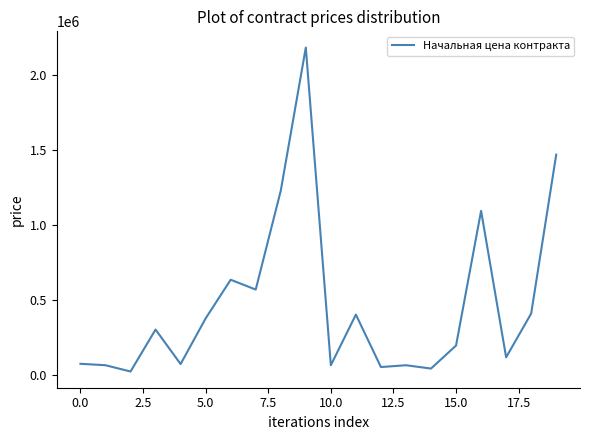

What is the difference between the second highest and second lowest values?

1426844.7